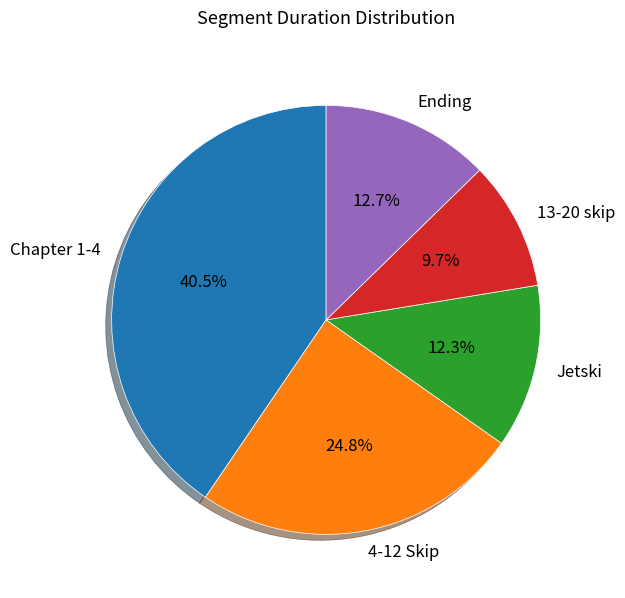

To the nearest percent, what portion does Ending represent?

13%